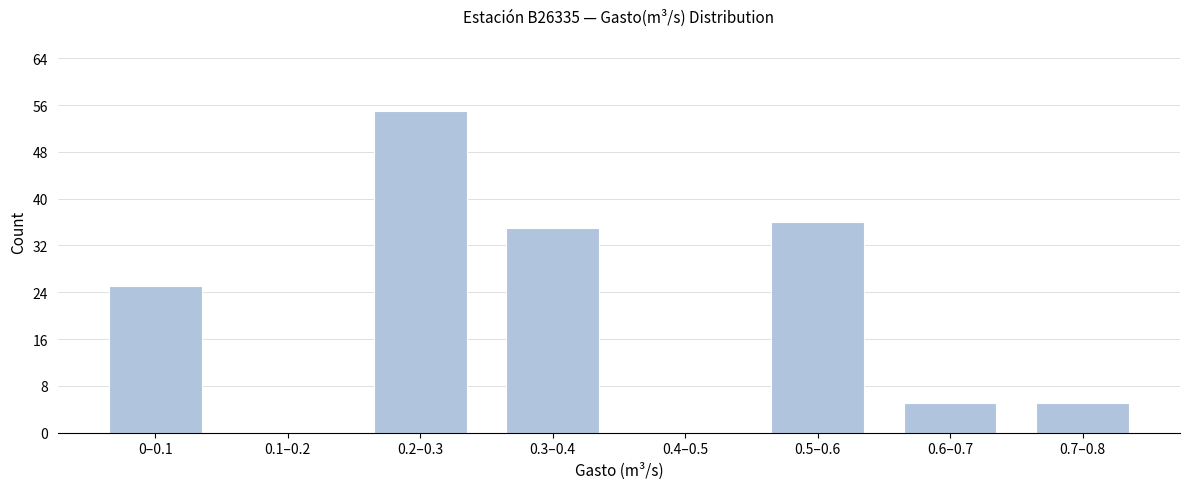

Reading right to left, list all the values displayed in this chart.

0.7–0.8=5	0.6–0.7=5	0.5–0.6=36	0.4–0.5=0	0.3–0.4=35	0.2–0.3=55	0.1–0.2=0	0–0.1=25